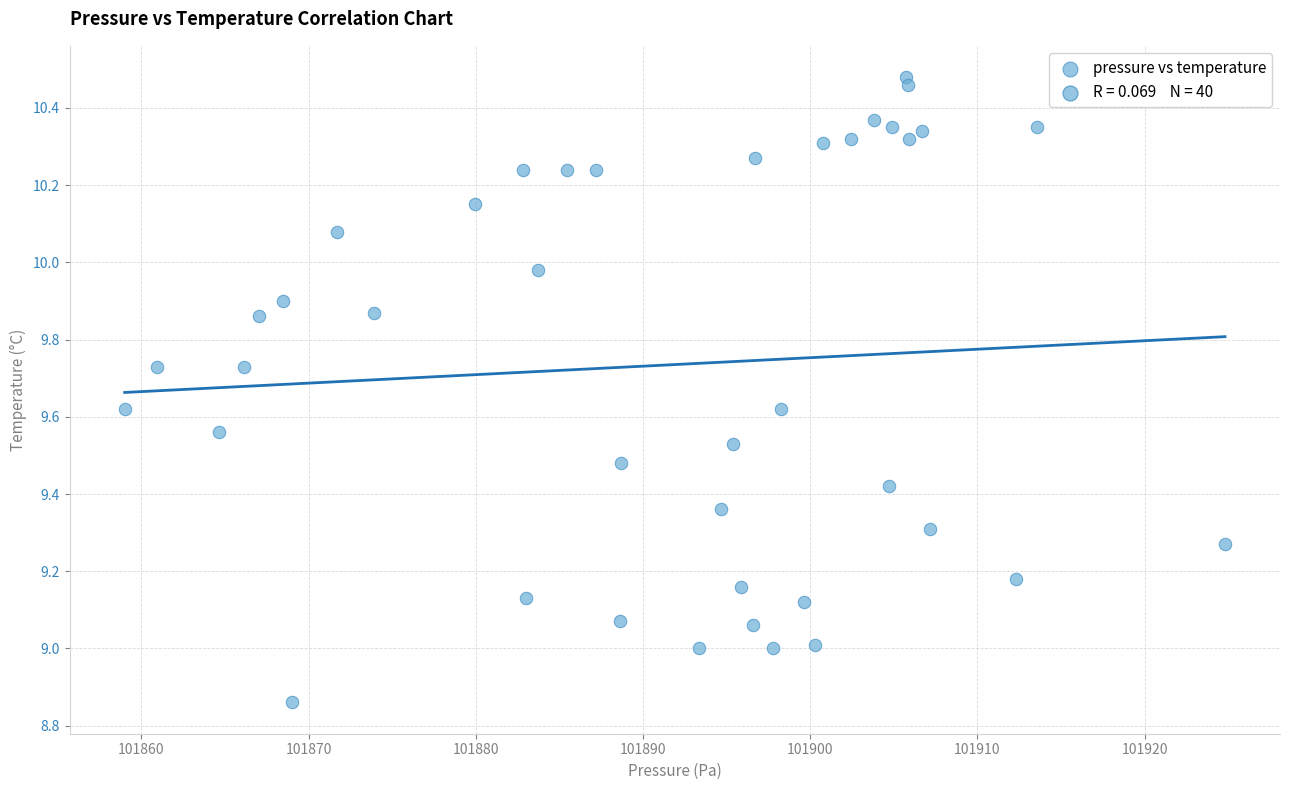

What is the range of Y values (max minus min)?

1.6